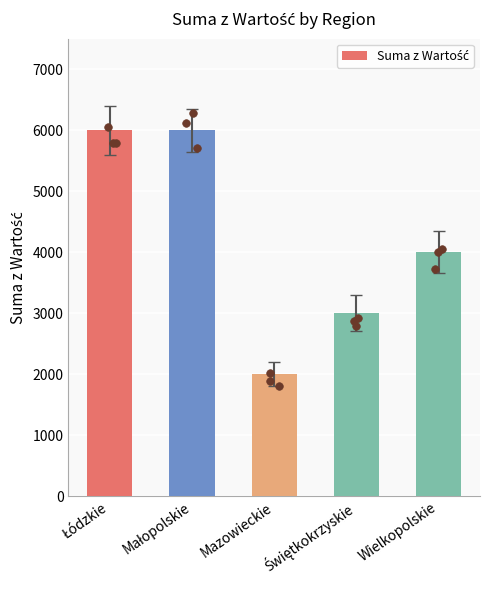

Approximately how many times larger is the value at Mazowieckie compared to Małopolskie?

0.3